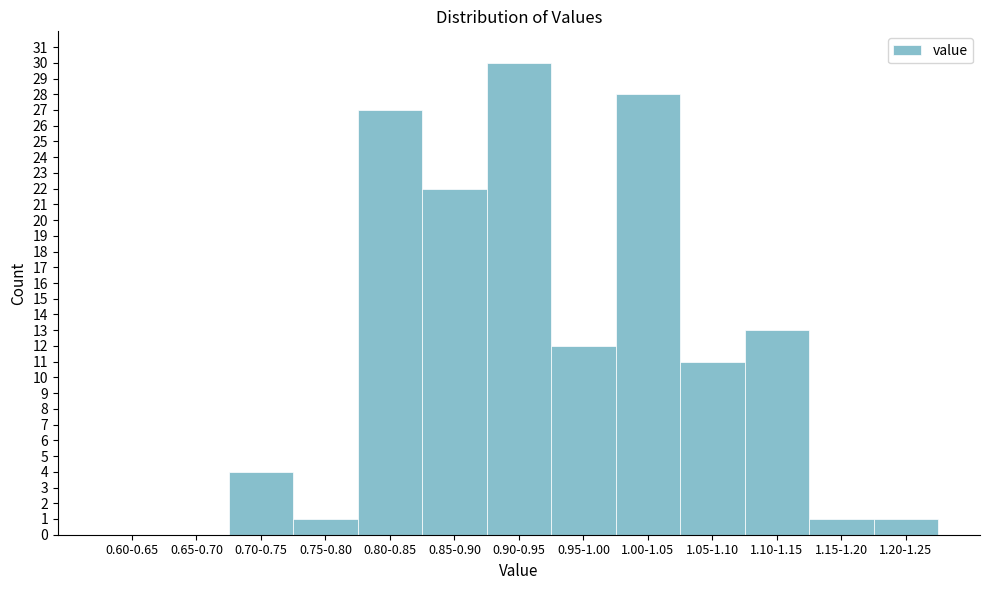

Reading left to right, what are all the values shown in this chart?

0.60-0.65=0	0.65-0.70=0	0.70-0.75=4	0.75-0.80=1	0.80-0.85=27	0.85-0.90=22	0.90-0.95=30	0.95-1.00=12	1.00-1.05=28	1.05-1.10=11	1.10-1.15=13	1.15-1.20=1	1.20-1.25=1